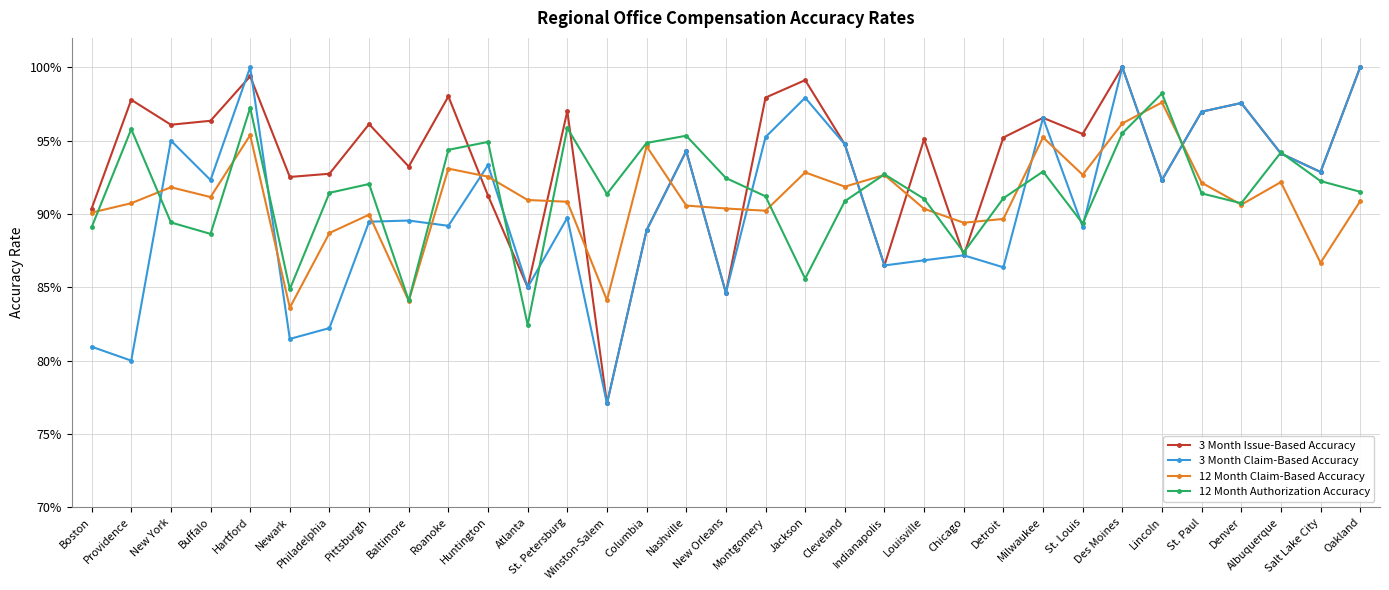

Does the chart have visible grid lines?

Yes